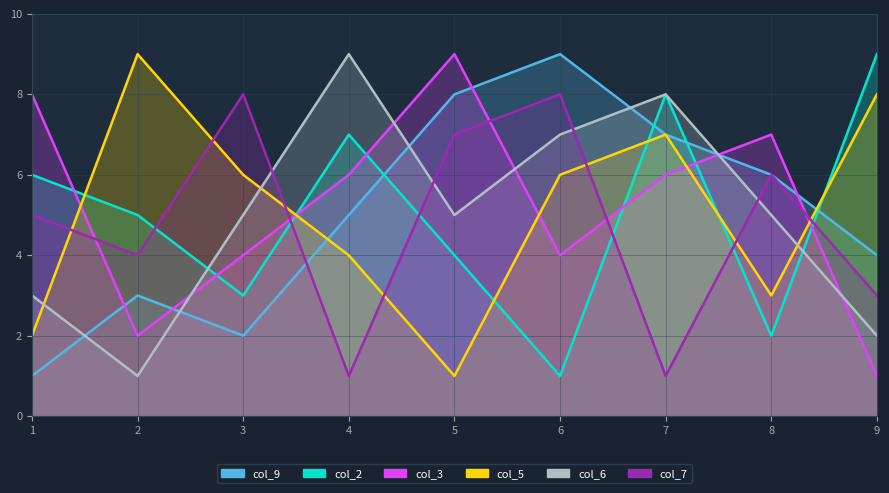

The value of col_7 at 6 is 8. True or false?

True